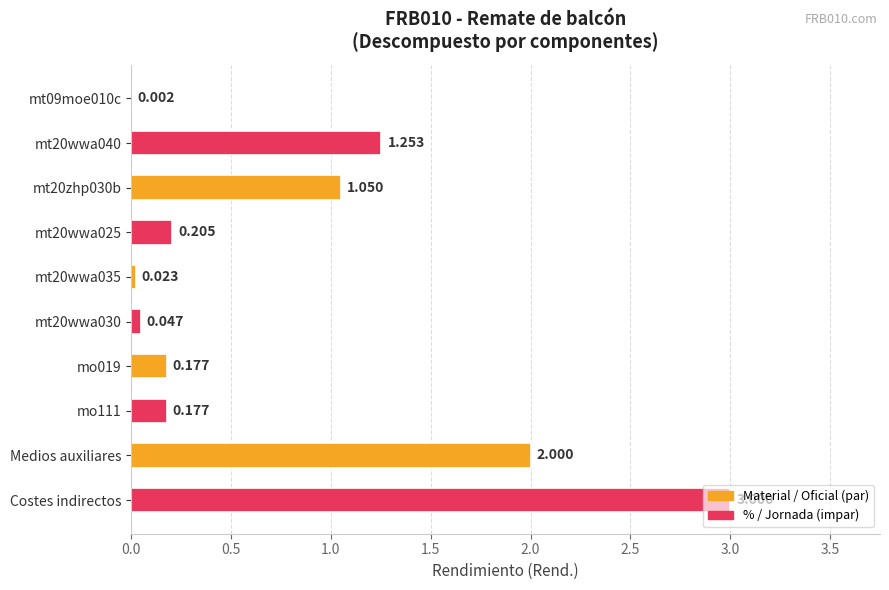

Which has a higher value, Medios auxiliares or mt20wwa030?

Medios auxiliares